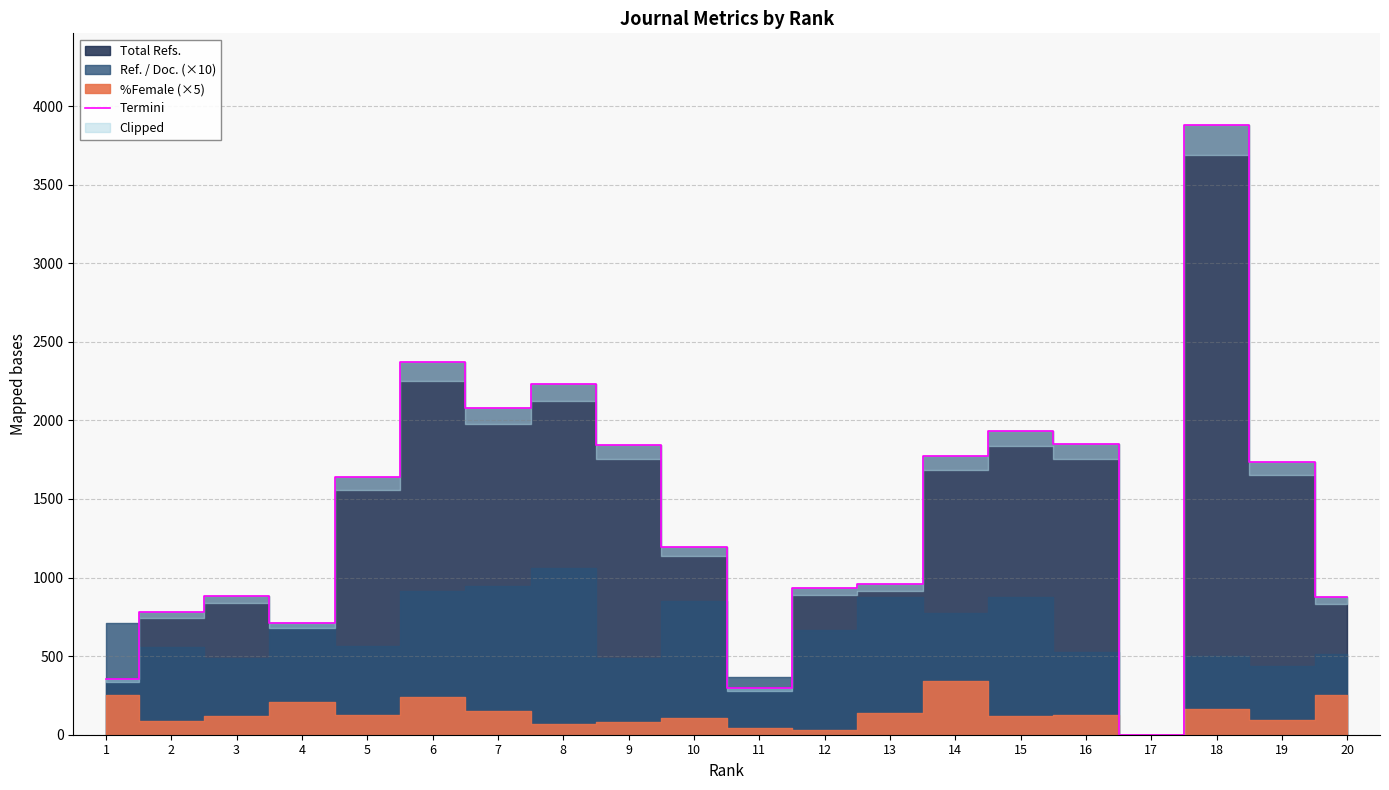

Where is the first local minimum?

4